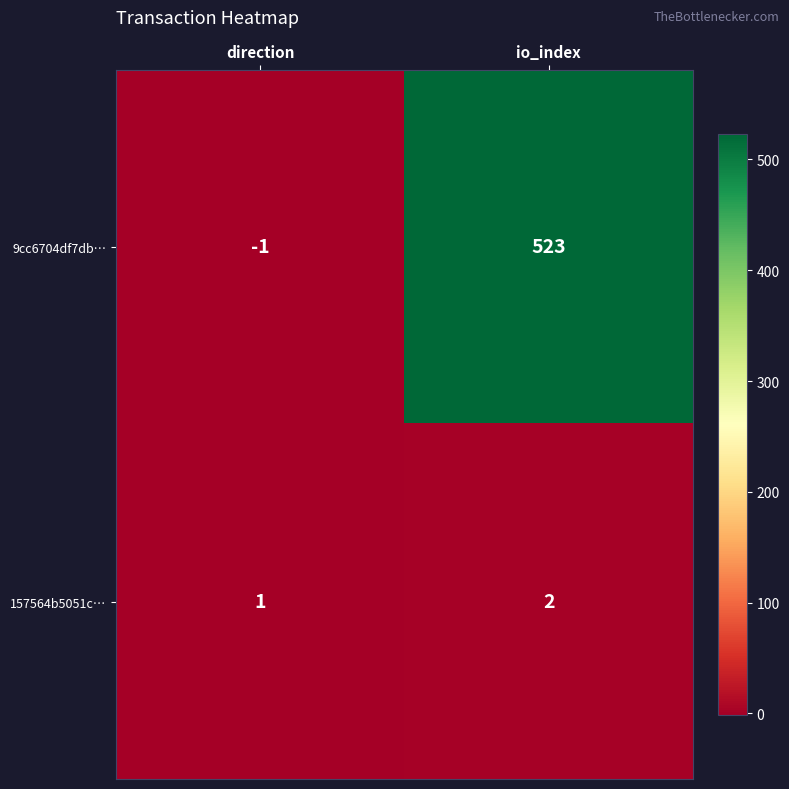

Rank the series at direction from highest to lowest value.

157564b5051c…, 9cc6704df7db…